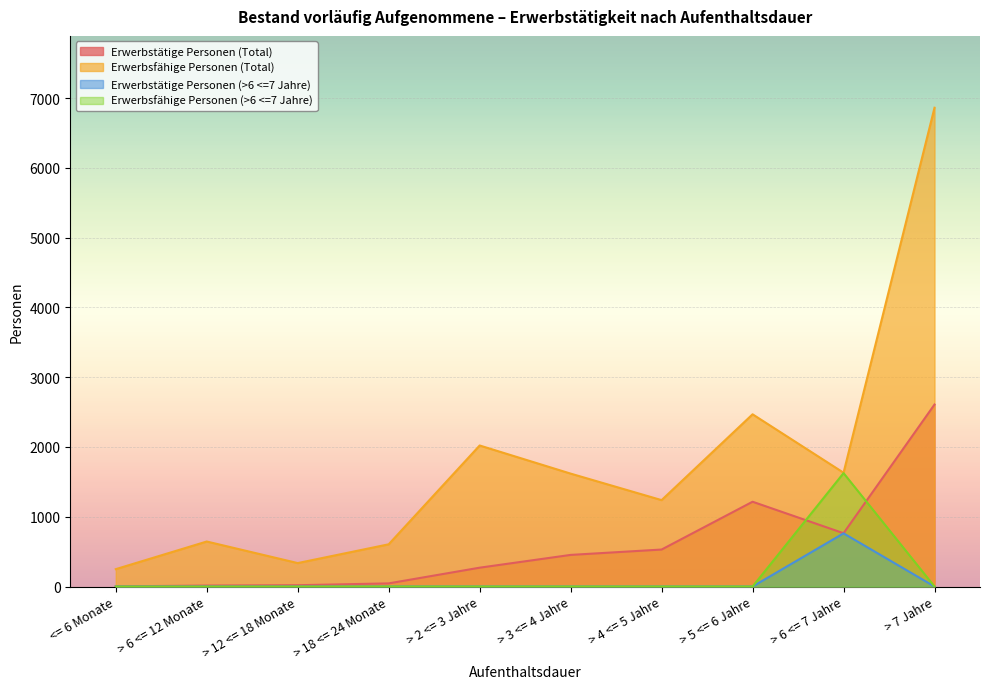

What position from the right is > 12 <= 18 Monate?

8